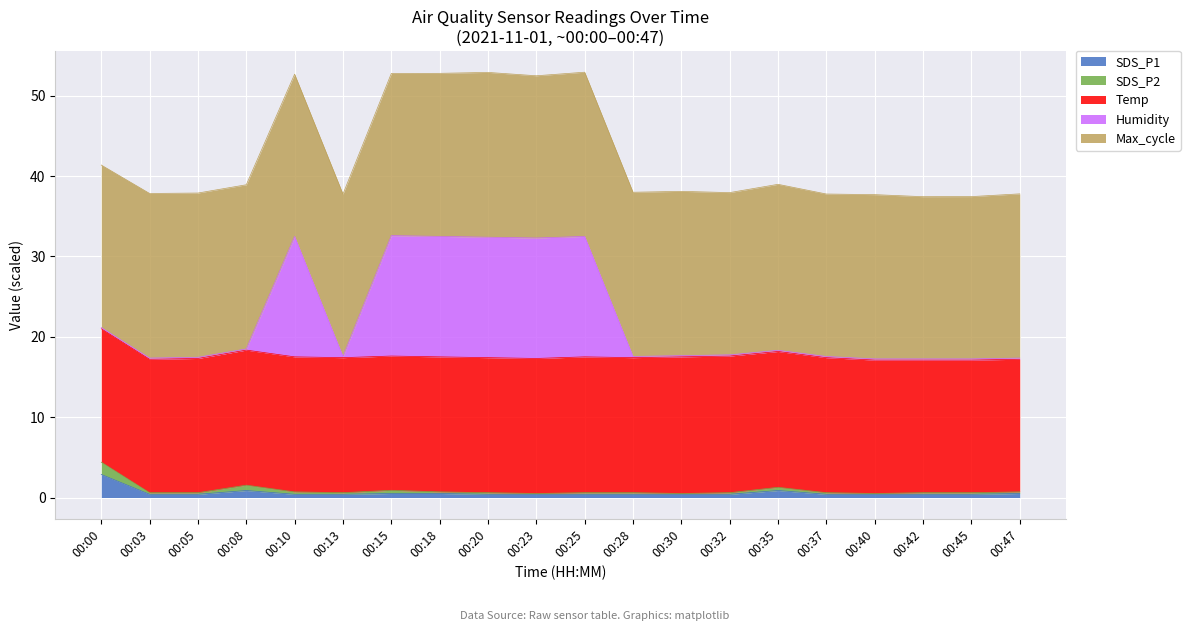

Between 00:15 and 00:37, which series saw the biggest shift?

Humidity